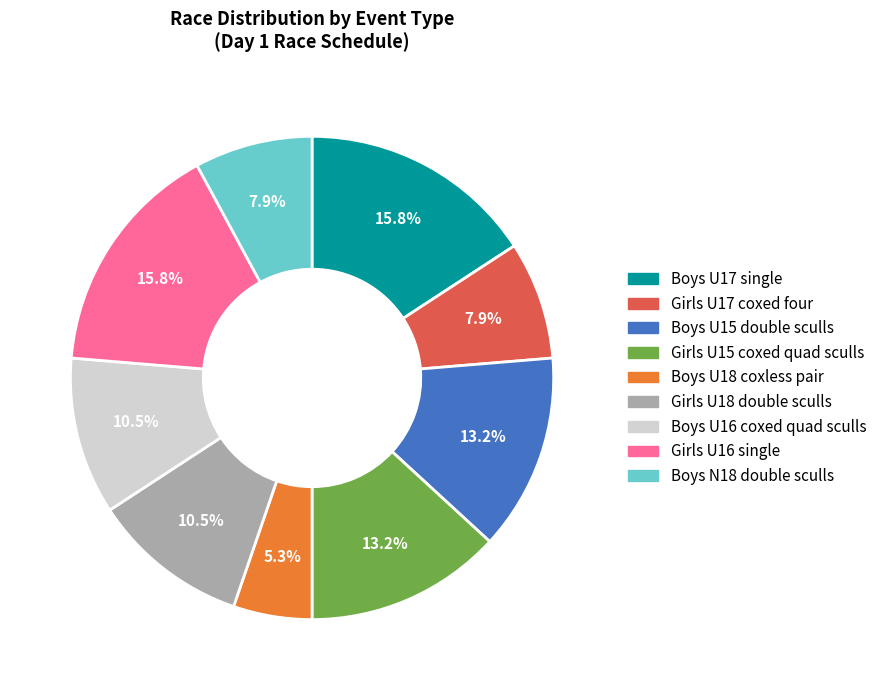

To the nearest percent, what is the combined percentage of Girls U16 single and Boys U16 coxed quad sculls?

26%